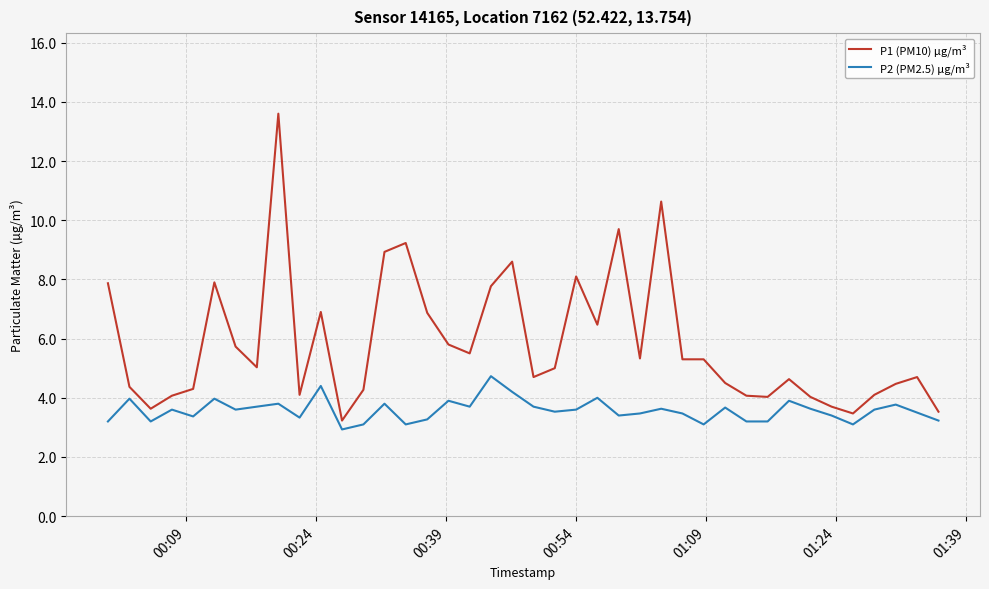

List the series in order of their overall mean, highest first.

P1 (PM10) µg/m³, P2 (PM2.5) µg/m³